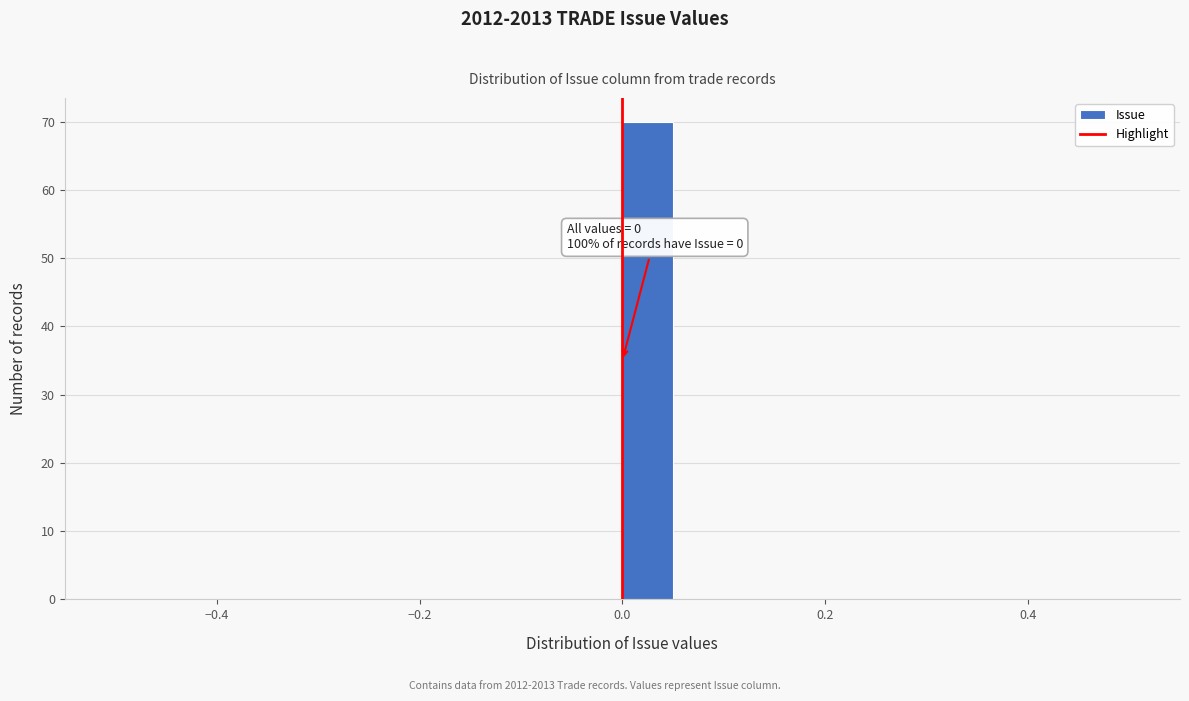

Read against the x-axis, roughly where is the centre of the tallest bar?

0.02